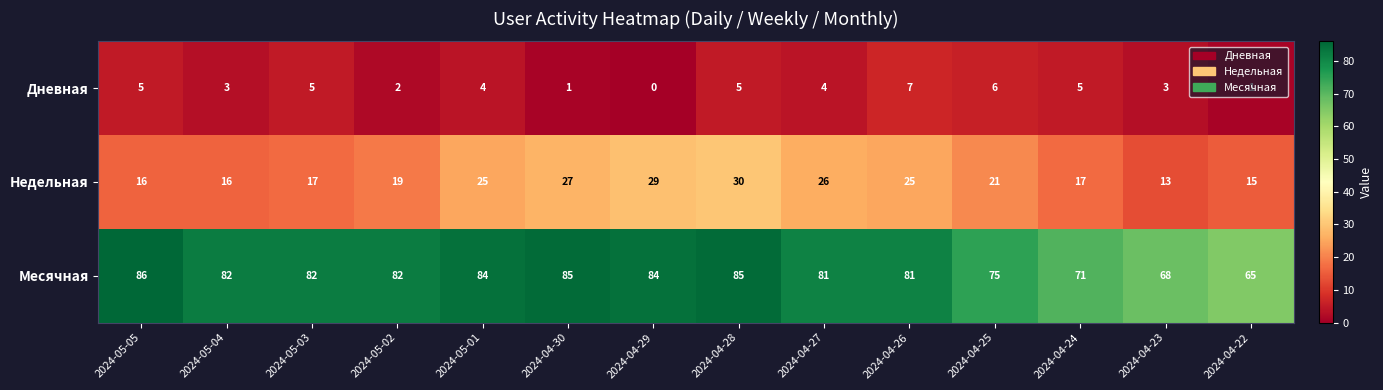

Which series has the widest spread of values?

Месячная